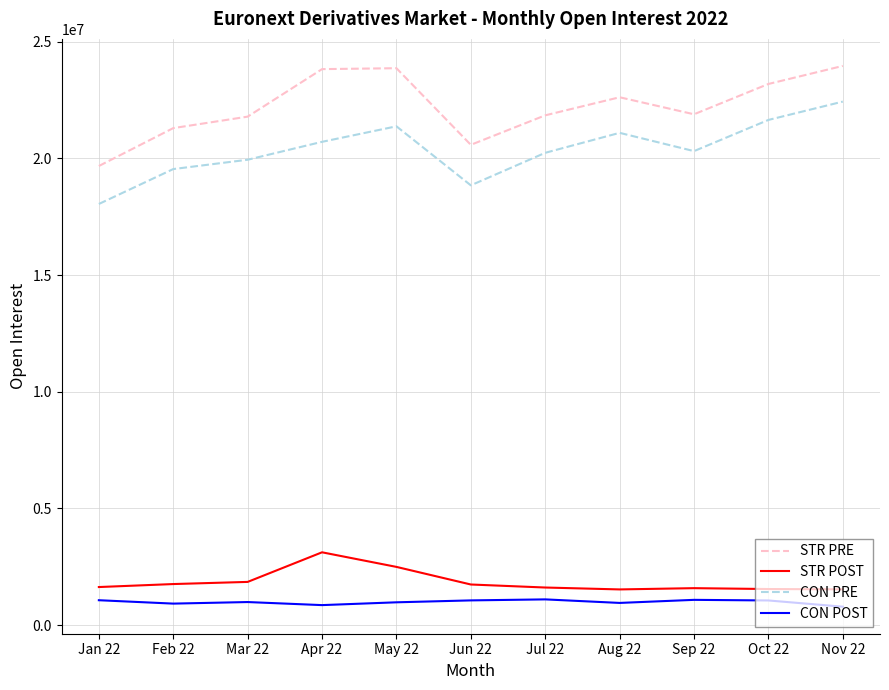

True or false: CON PRE has more than 0 points higher than both neighbors.

True